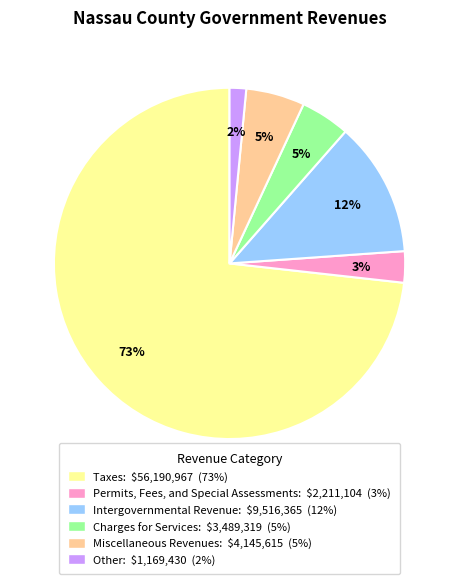

The Charges for Services slice represents 5% of the pie. True or false?

True